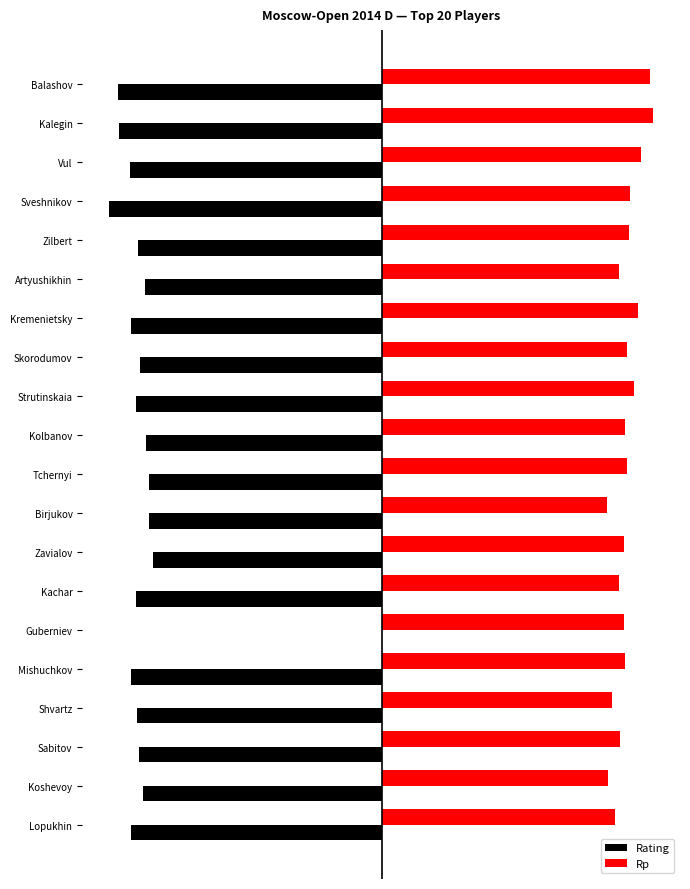

What are all the series names shown in the legend?

Rating, Rp